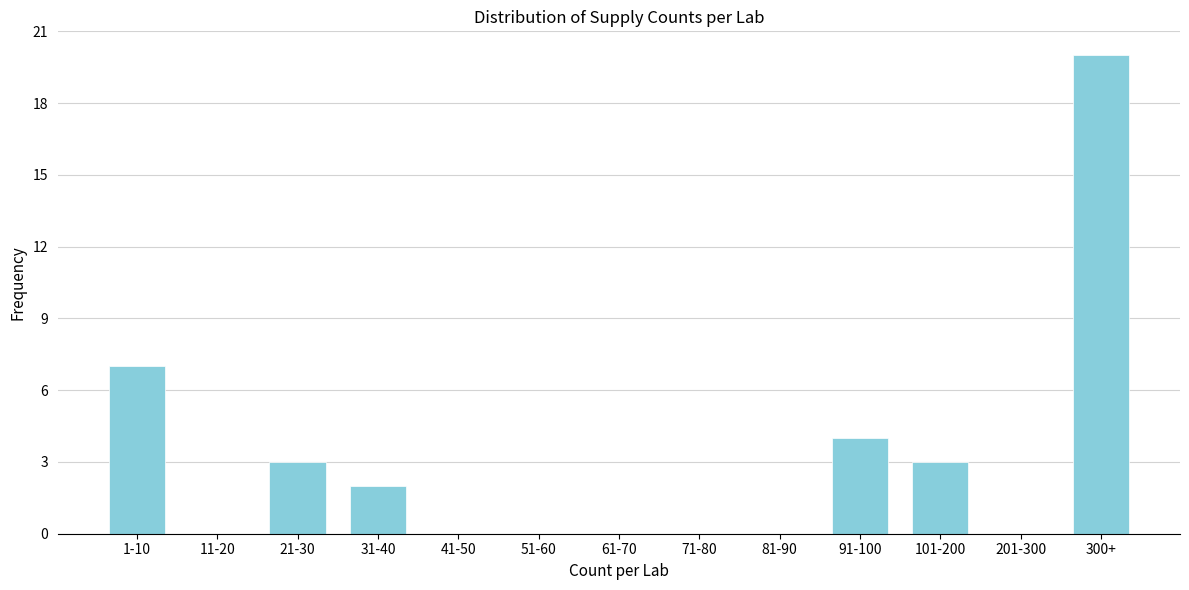

Reading right to left, list all the values displayed in this chart.

300+=20	201-300=0	101-200=3	91-100=4	81-90=0	71-80=0	61-70=0	51-60=0	41-50=0	31-40=2	21-30=3	11-20=0	1-10=7